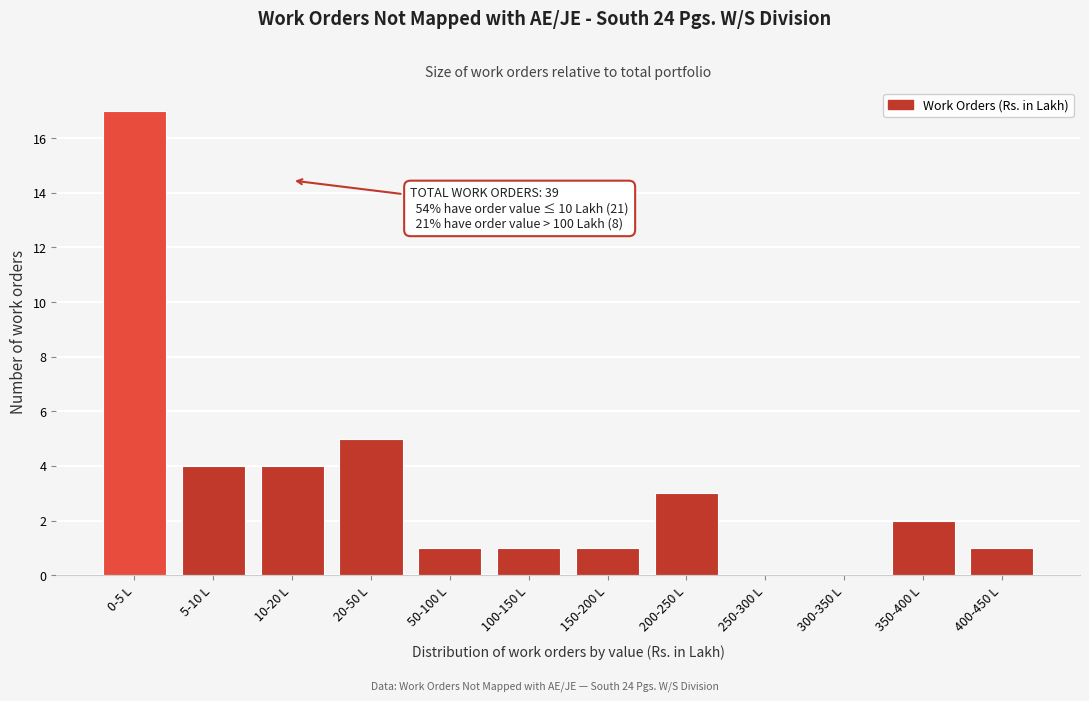

Reading left to right, what are all the values shown in this chart?

0-5 L=17	5-10 L=4	10-20 L=4	20-50 L=5	50-100 L=1	100-150 L=1	150-200 L=1	200-250 L=3	250-300 L=0	300-350 L=0	350-400 L=2	400-450 L=1